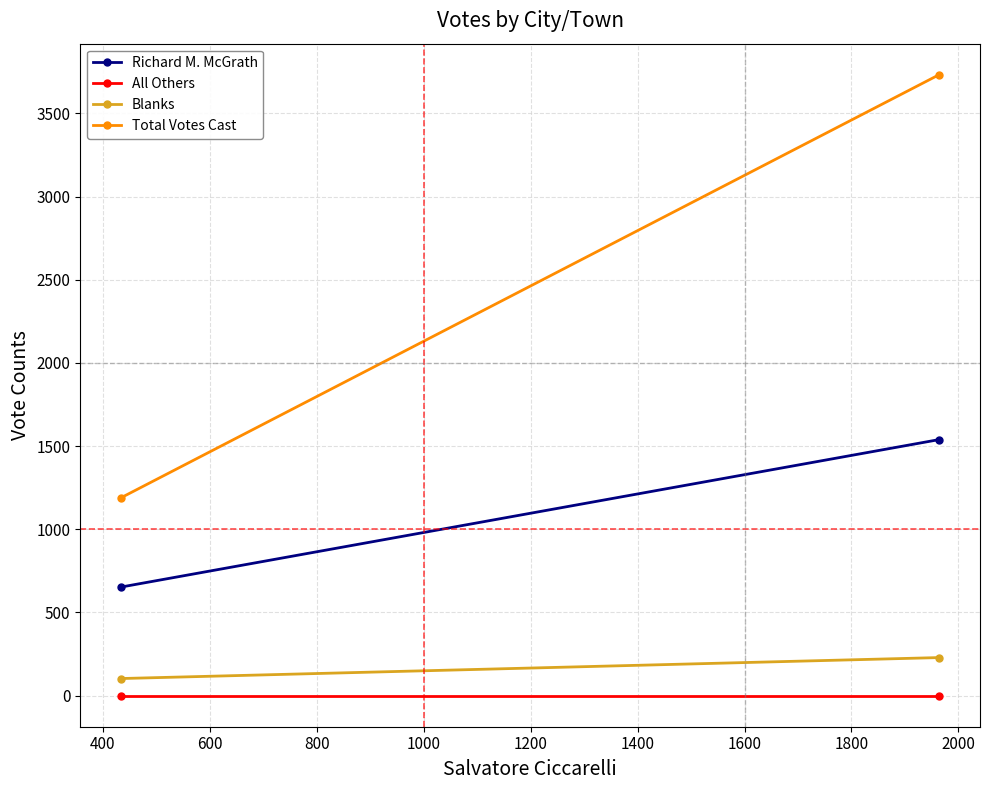

What is the value of the Total Votes Cast point at the 2nd from the left?

3732